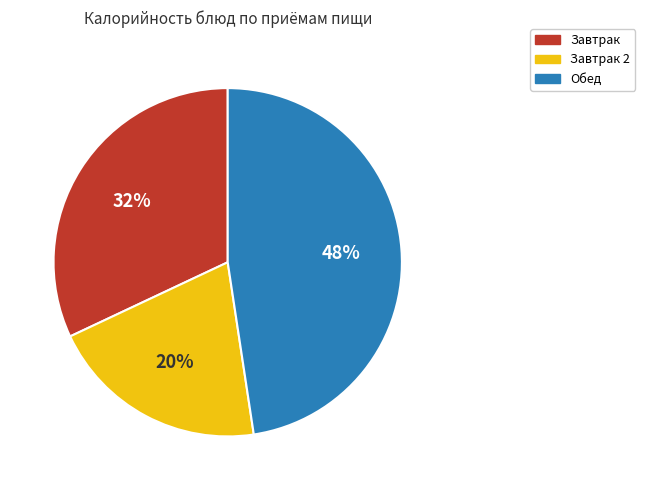

What percentage is the Завтрак slice, to the nearest percent?

32%